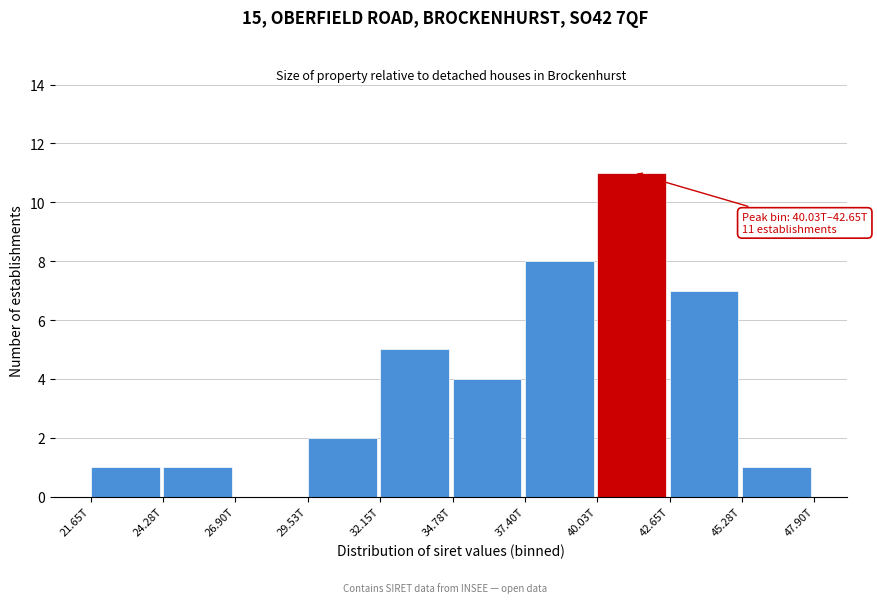

Reading left to right, extract all data points from this chart.

21.65T=1	24.28T=1	26.90T=0	29.53T=2	32.15T=5	34.78T=4	37.40T=8	40.03T=11	42.65T=7	45.28T=1